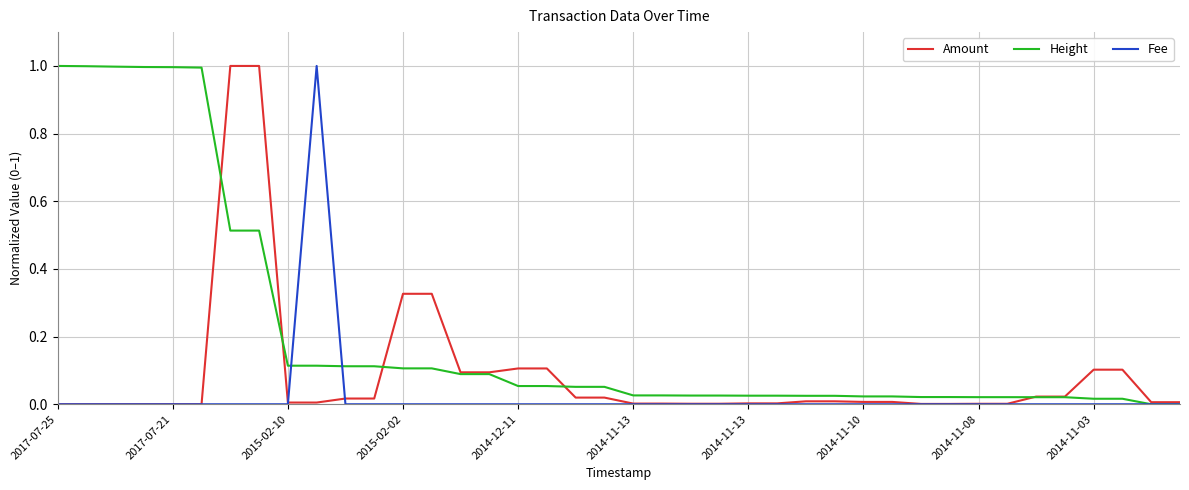

Which series has the largest total across all categories?

Height